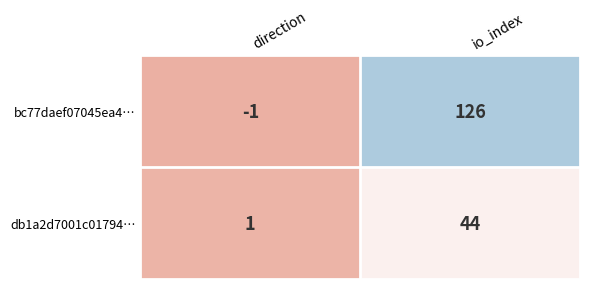

What is the greatest value displayed?

126